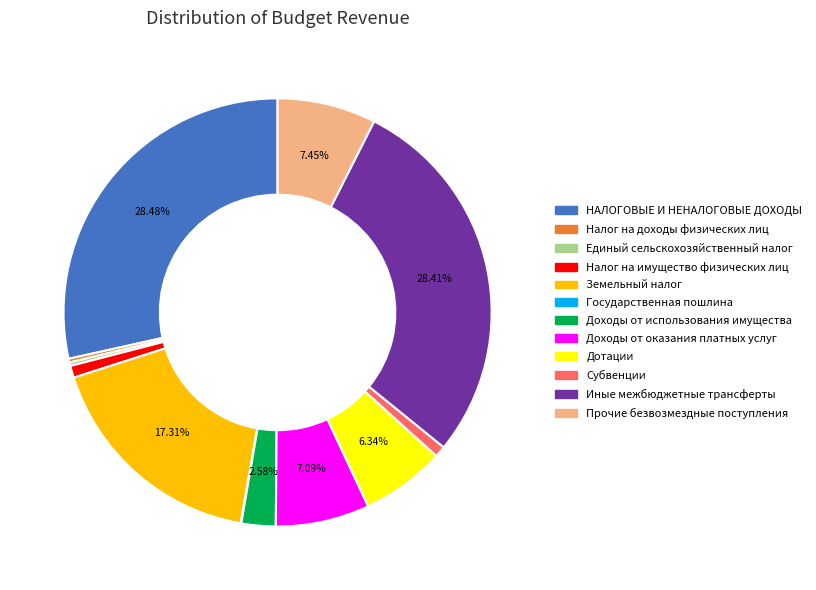

Combined, do Налог на доходы физических лиц and Иные межбюджетные трансферты account for over 50%?

No